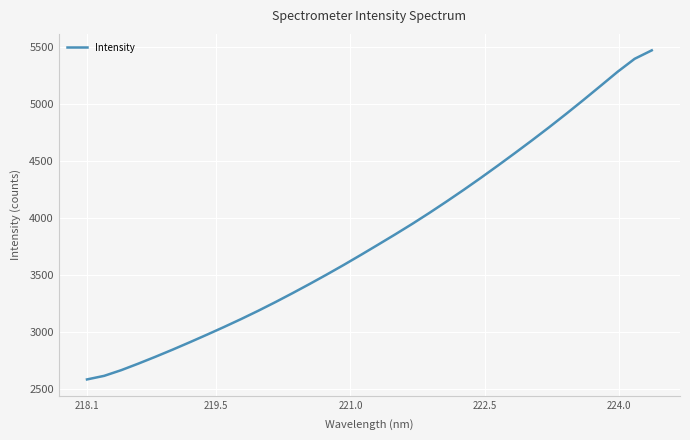

What is the difference between the maximum and minimum values?

2884.9